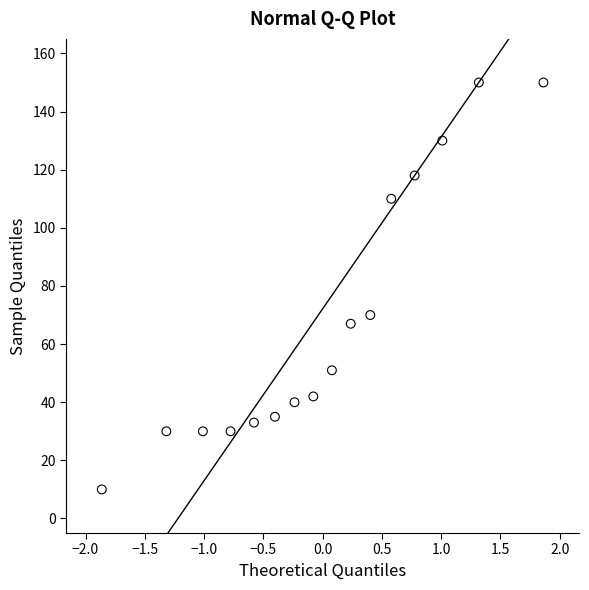

What is the range of Y values (max minus min)?

140